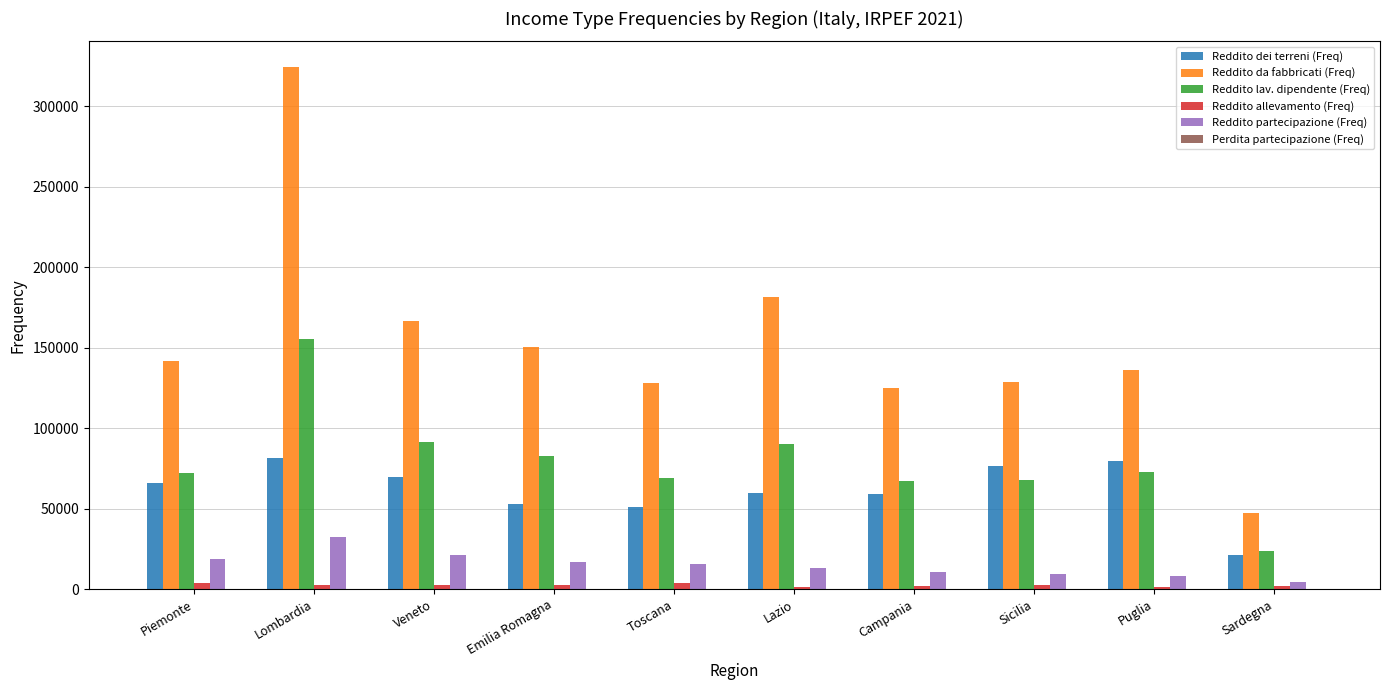

Which series changed the most between Lombardia and Lazio?

Reddito da fabbricati (Freq)